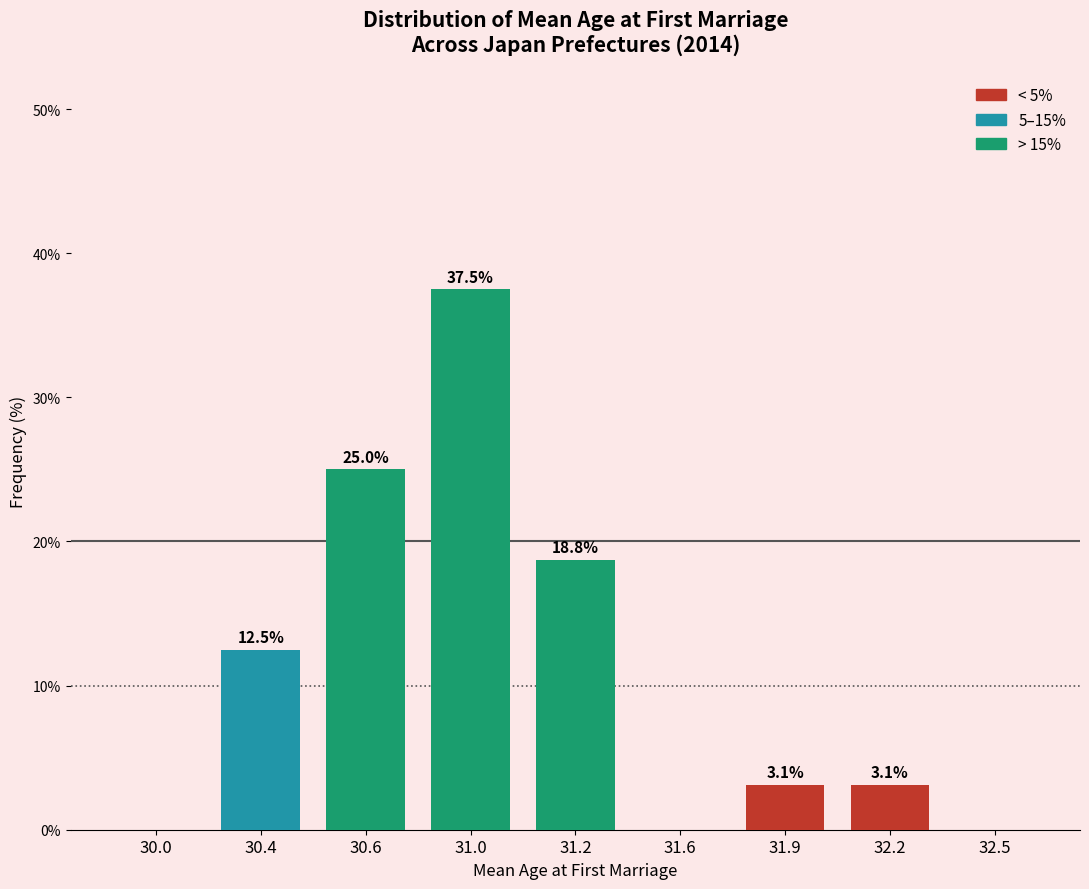

Reading left to right, what are all the values shown in this chart?

30.0=0.0	30.4=12.5	30.6=25.0	31.0=37.5	31.2=18.8	31.6=0.0	31.9=3.1	32.2=3.1	32.5=0.0